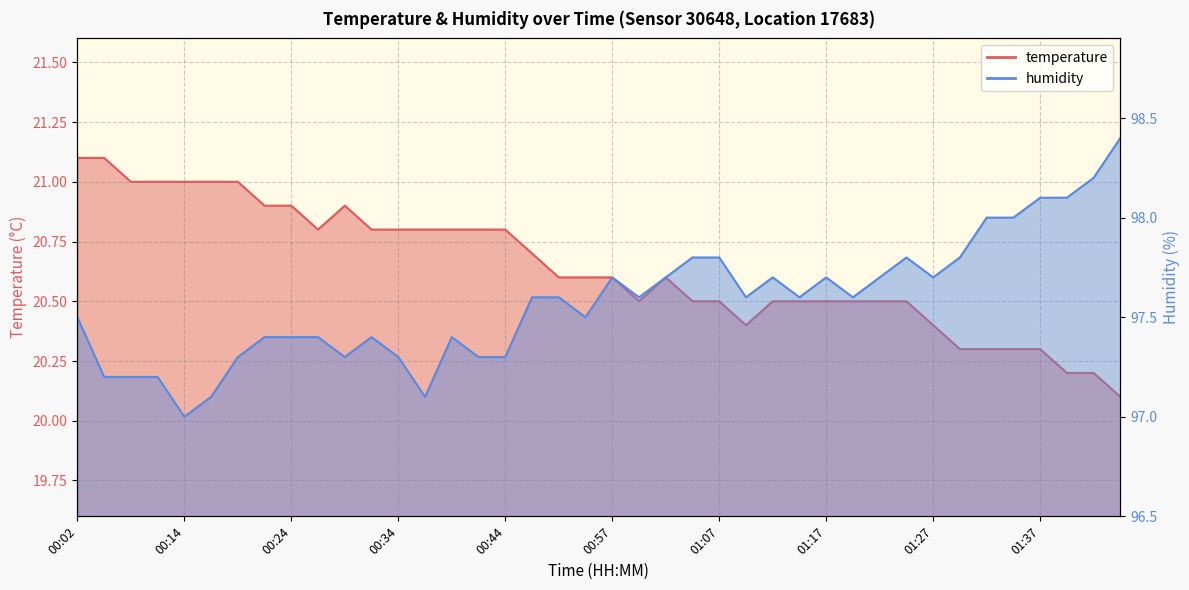

How many lines are shown in the chart?

2